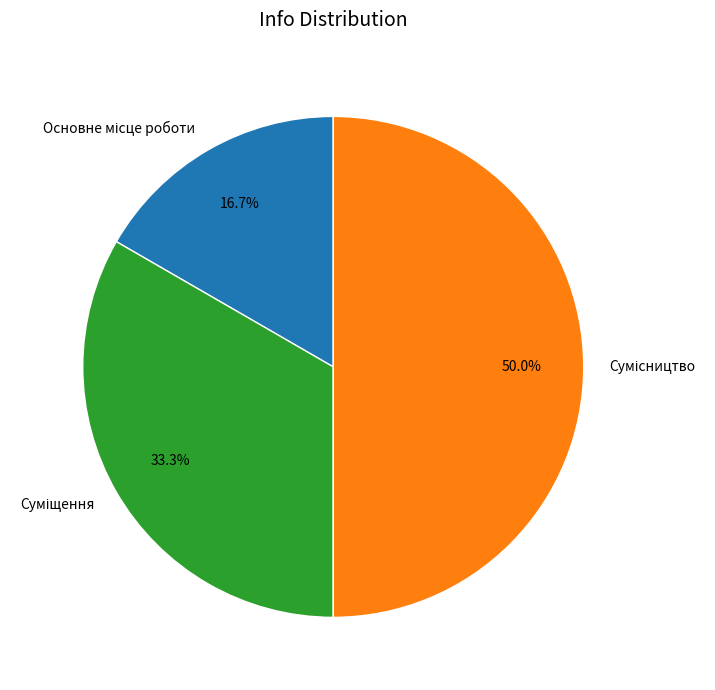

What percentage is the Сумісництво slice, to the nearest percent?

50%